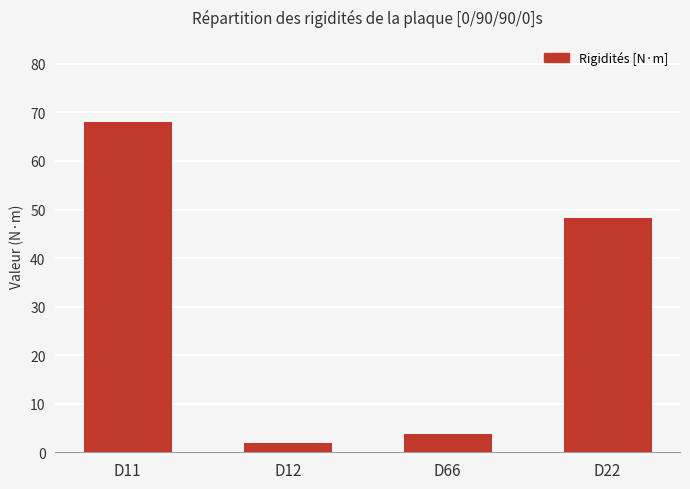

The value at D22 is 48.3. True or false?

True